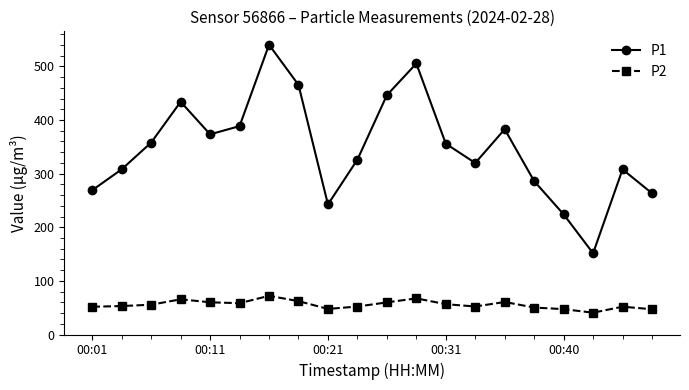

Does the chart display data point markers on the line(s)?

Yes